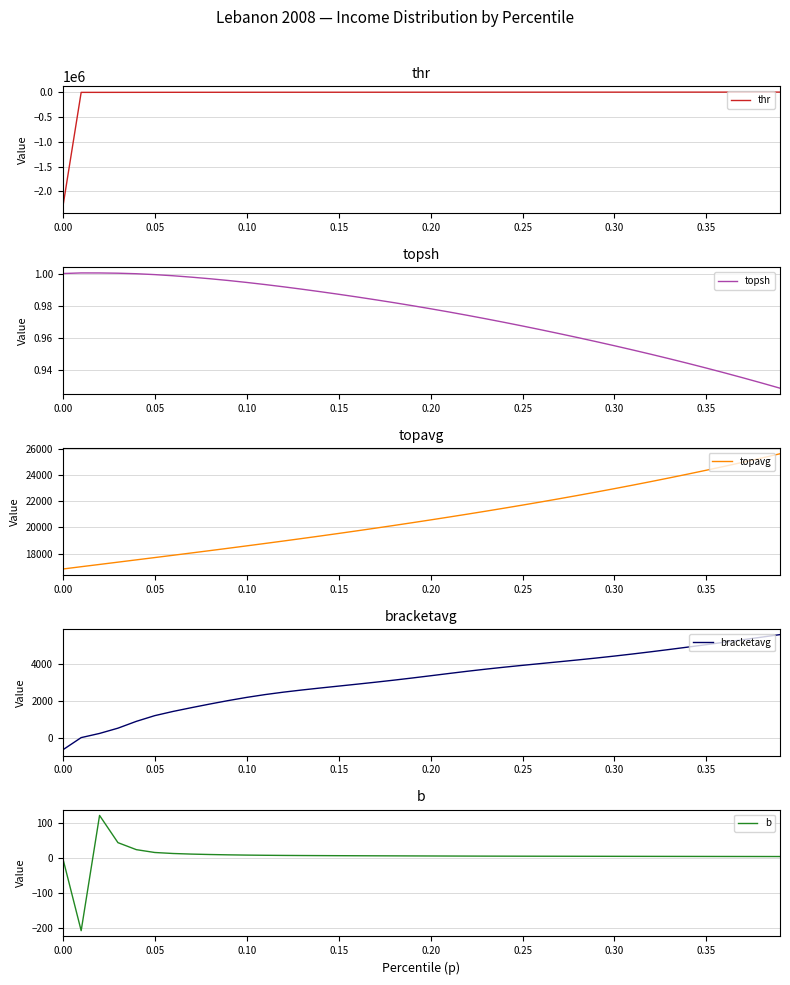

True or false: bracketavg and topavg cross at least once.

False